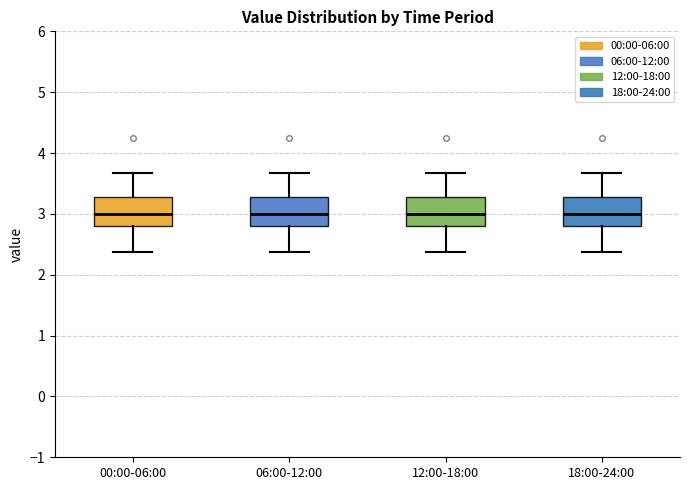

Where does the lower whisker of the box for 18:00-24:00 end on the y-axis? The values are not printed on the chart, so give them approximately, as read against the axis.

2.4